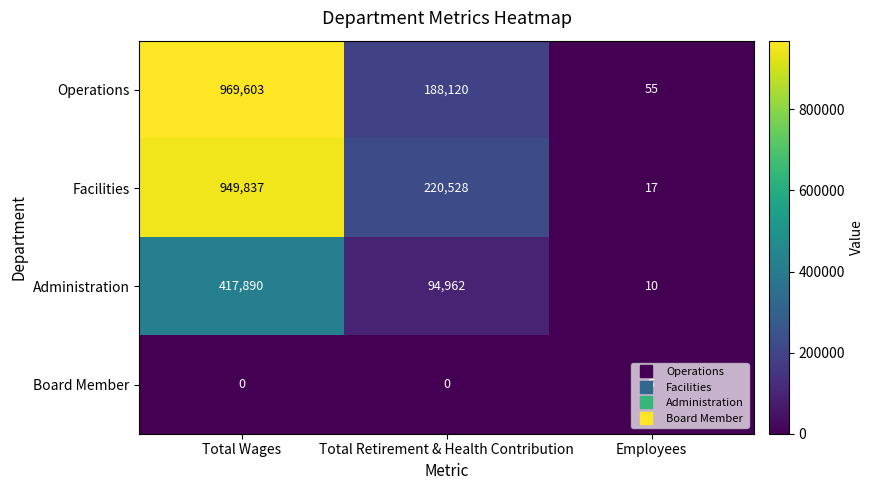

At Total Retirement & Health Contribution, list the series in order from largest to smallest.

Facilities, Operations, Administration, Board Member